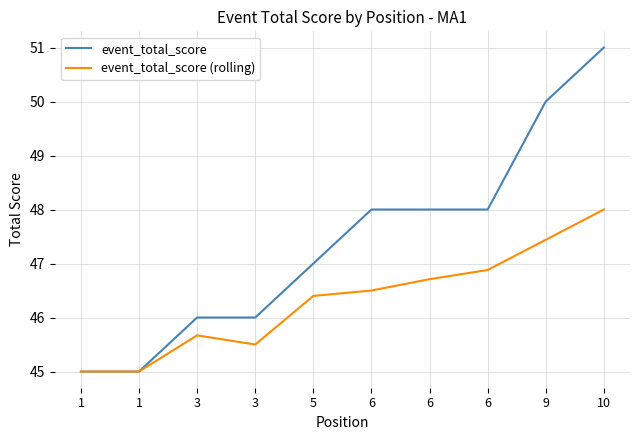

True or false: event_total_score and event_total_score (rolling) intersect in this chart.

False